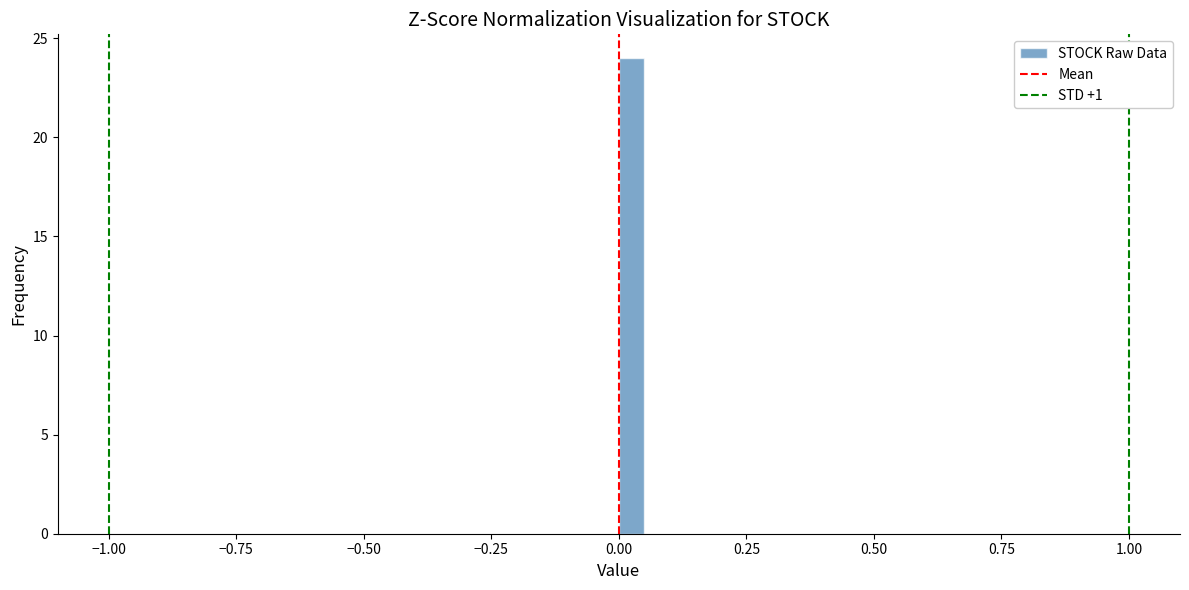

Around what value on the x-axis is the tallest bar? Give the approximate position of its centre, as read against the axis.

0.05